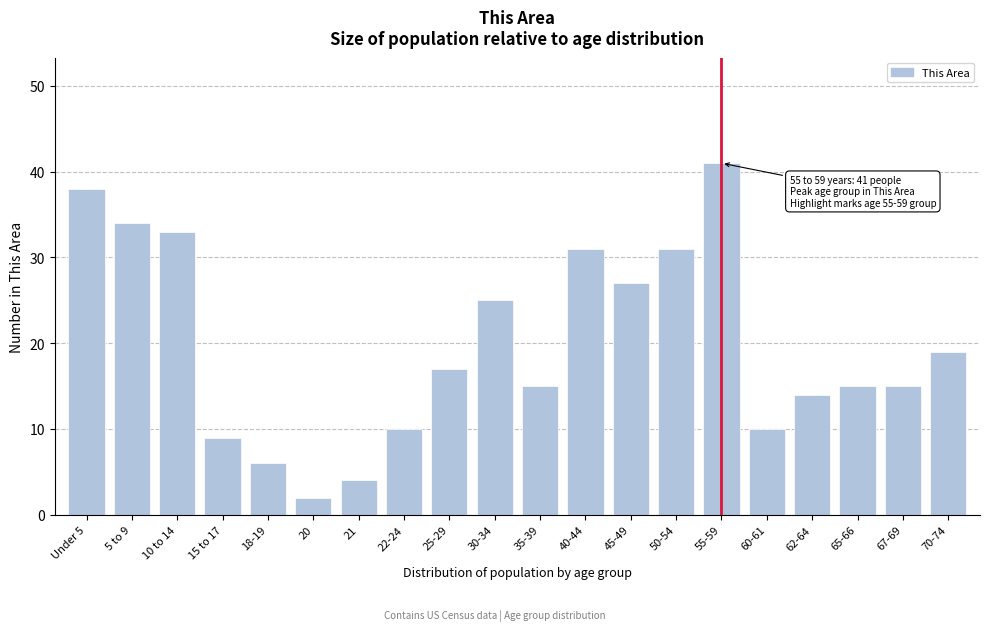

Reading right to left, list all the values displayed in this chart.

70-74=19	67-69=15	65-66=15	62-64=14	60-61=10	55-59=41	50-54=31	45-49=27	40-44=31	35-39=15	30-34=25	25-29=17	22-24=10	21=4	20=2	18-19=6	15 to 17=9	10 to 14=33	5 to 9=34	Under 5=38